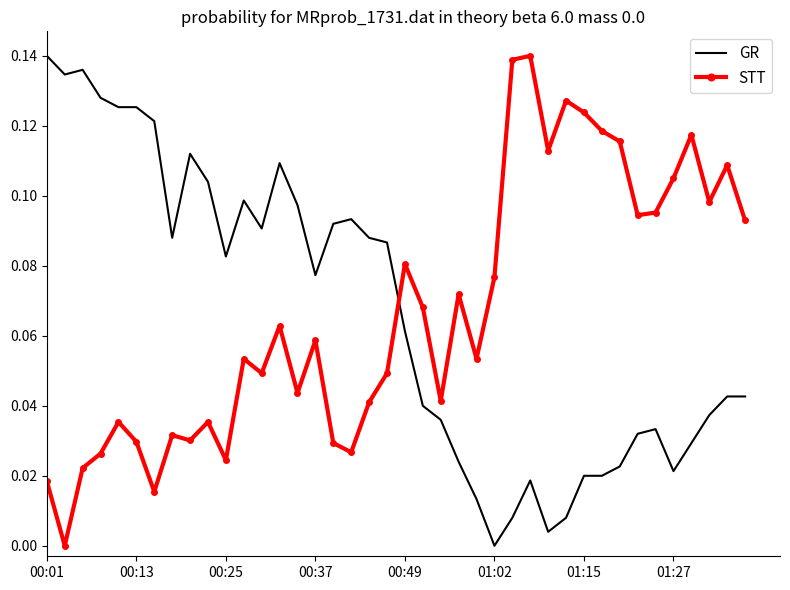

How many times do GR and STT cross each other?

1